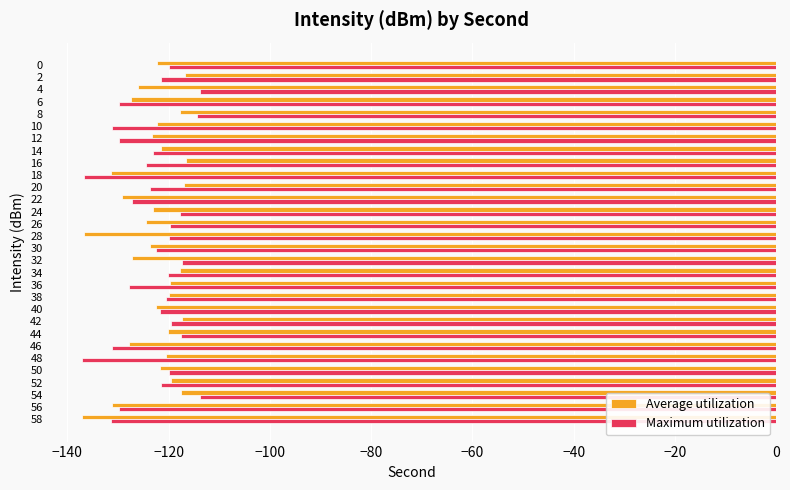

Which series changed the most between 28 and 40?

Average utilization